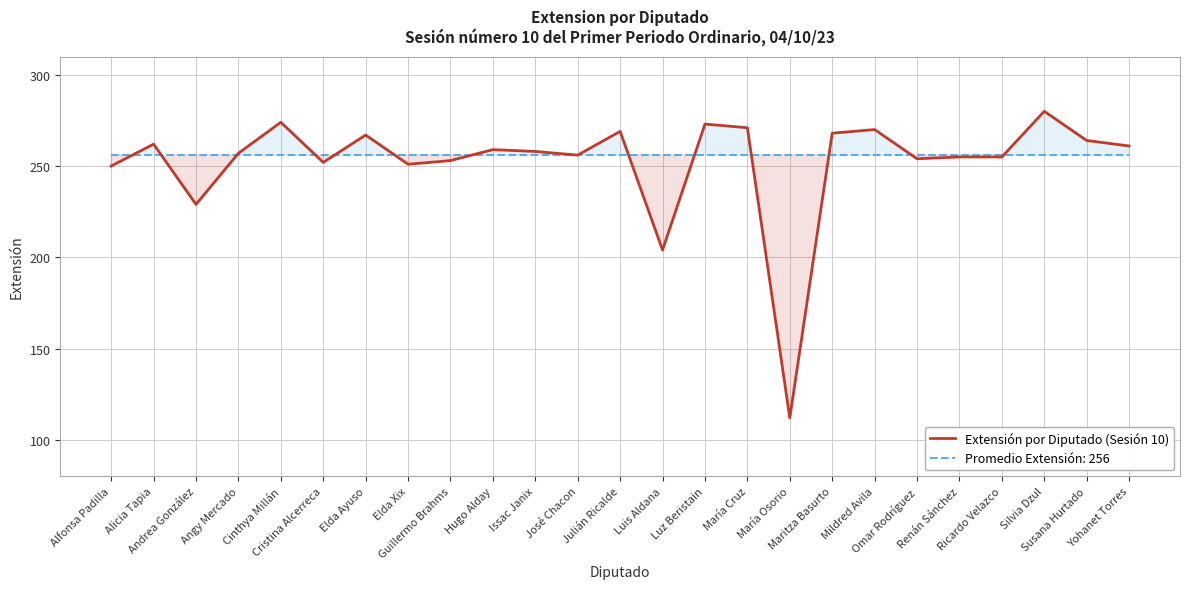

How many categories are shown in the chart?

25